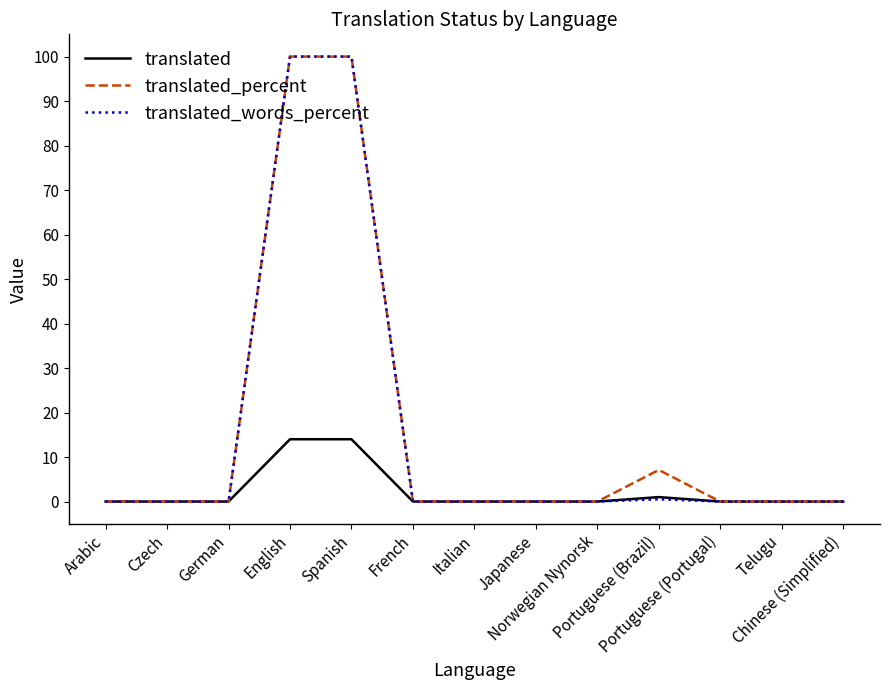

What is the highest value of the translated_percent series?

100.0